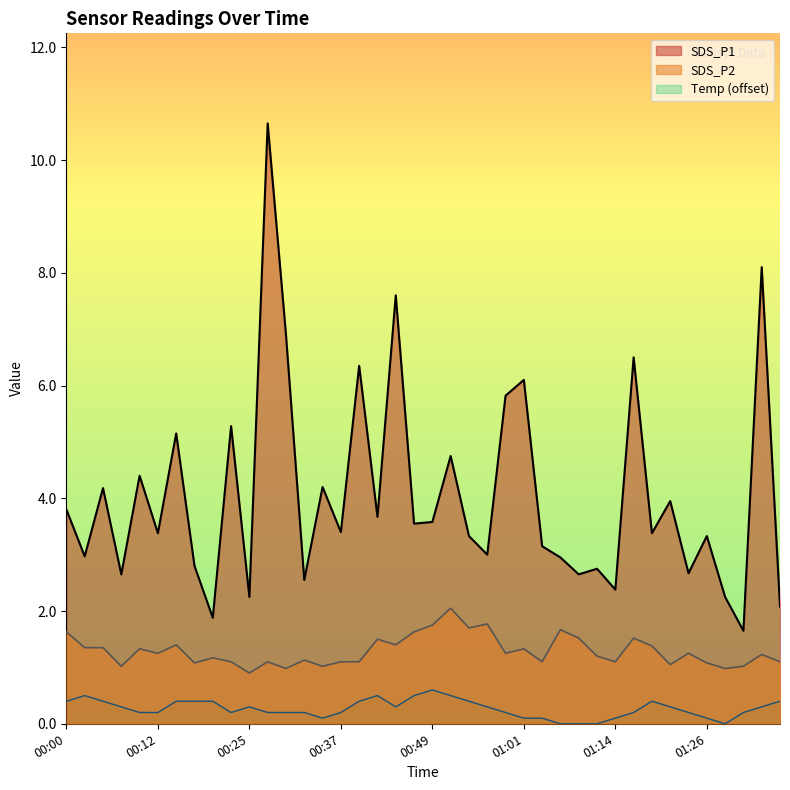

Reading left to right, list all the values displayed in this chart.

SDS_P1: 3.8	3.0	4.2	2.6	4.4	3.4	5.2	2.8	1.9	5.3	2.2	10.7	6.9	2.5	4.2	3.4	6.3	3.7	7.6	3.5	3.6	4.8	3.3	3.0	5.8	6.1	3.1	3.0	2.6	2.8	2.4	6.5	3.4	4.0	2.7	3.3	2.2	1.6	8.1	2.1
SDS_P2: 1.6	1.4	1.4	1.0	1.3	1.2	1.4	1.1	1.2	1.1	0.9	1.1	1.0	1.1	1.0	1.1	1.1	1.5	1.4	1.6	1.8	2.0	1.7	1.8	1.2	1.3	1.1	1.7	1.5	1.2	1.1	1.5	1.4	1.1	1.2	1.1	1.0	1.0	1.2	1.1
Temp: 0.4	0.5	0.4	0.3	0.2	0.2	0.4	0.4	0.4	0.2	0.3	0.2	0.2	0.2	0.1	0.2	0.4	0.5	0.3	0.5	0.6	0.5	0.4	0.3	0.2	0.1	0.1	0.0	0.0	0.0	0.1	0.2	0.4	0.3	0.2	0.1	0.0	0.2	0.3	0.4